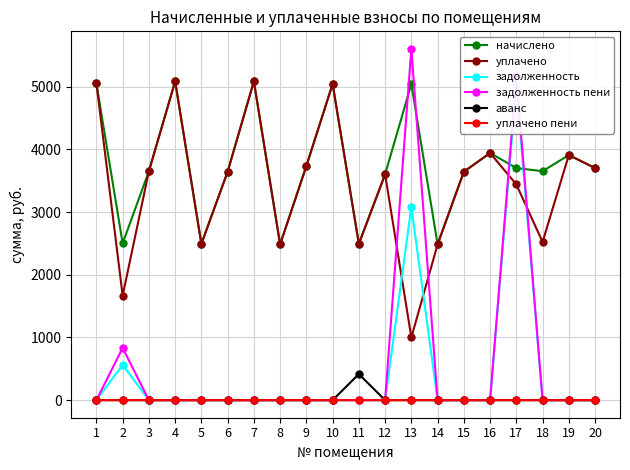

Rank the categories by аванс value from highest to lowest.

11, 1, 2, 3, 4, 5, 6, 7, 8, 9, 10, 12, 13, 14, 15, 16, 17, 18, 19, 20